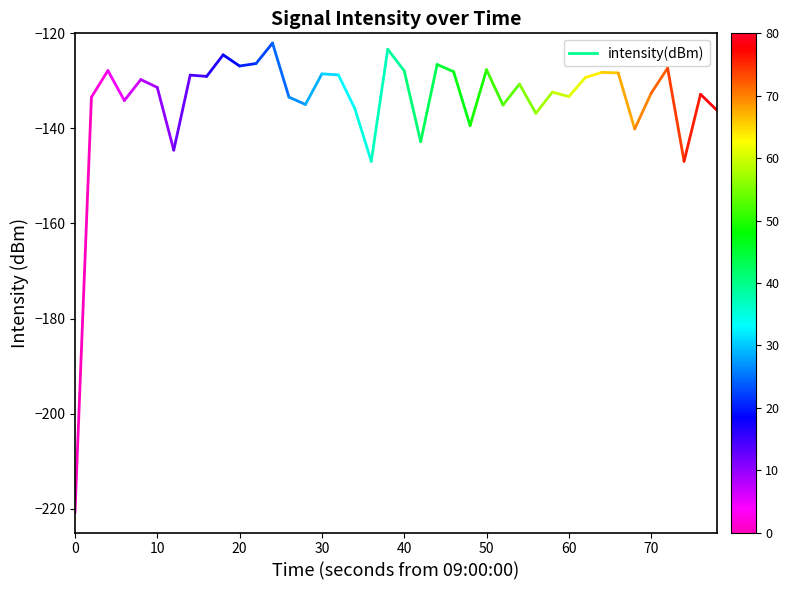

What is the value of the 2nd point from the left?

-133.4